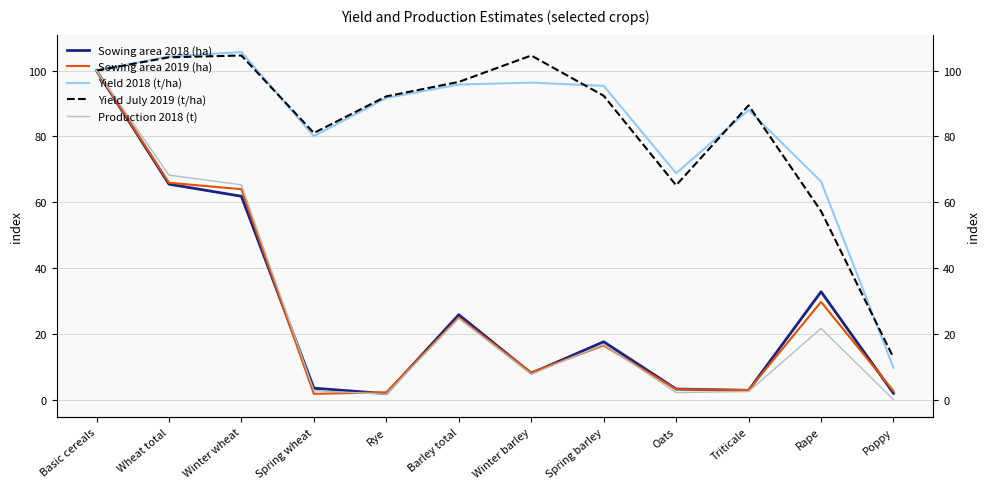

Which category has the lowest value in the Sowing area 2018 (ha) series?

Rye